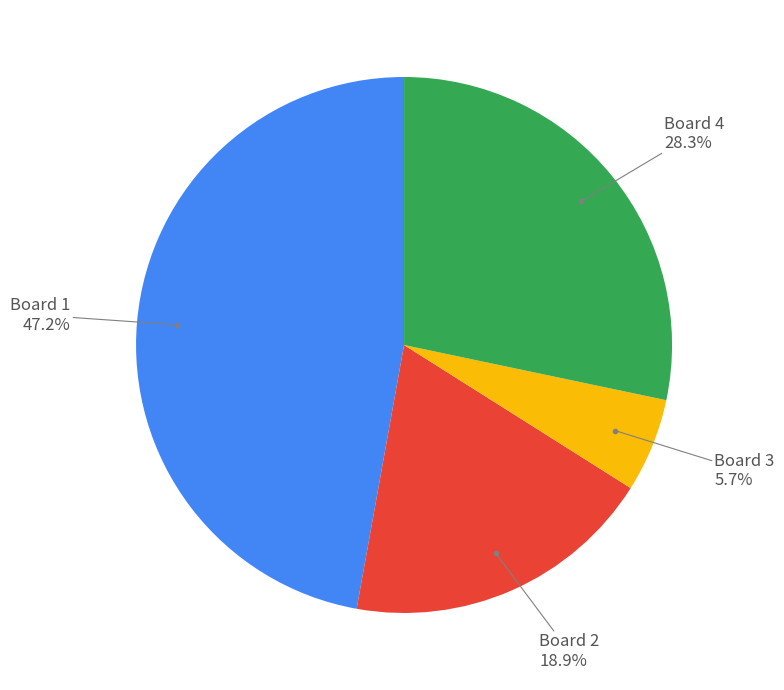

Is there any slice that represents more than half of the pie?

No